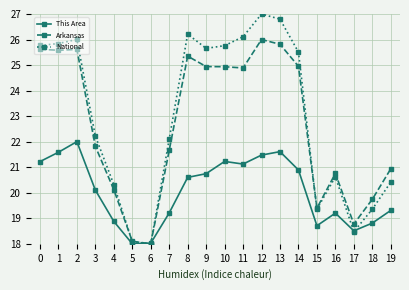

Is it true that Arkansas equals 7.9 at 8?

False